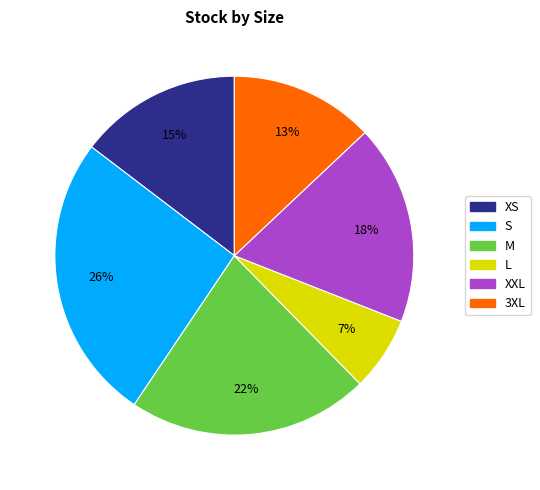

What is the largest slice in the pie chart?

S